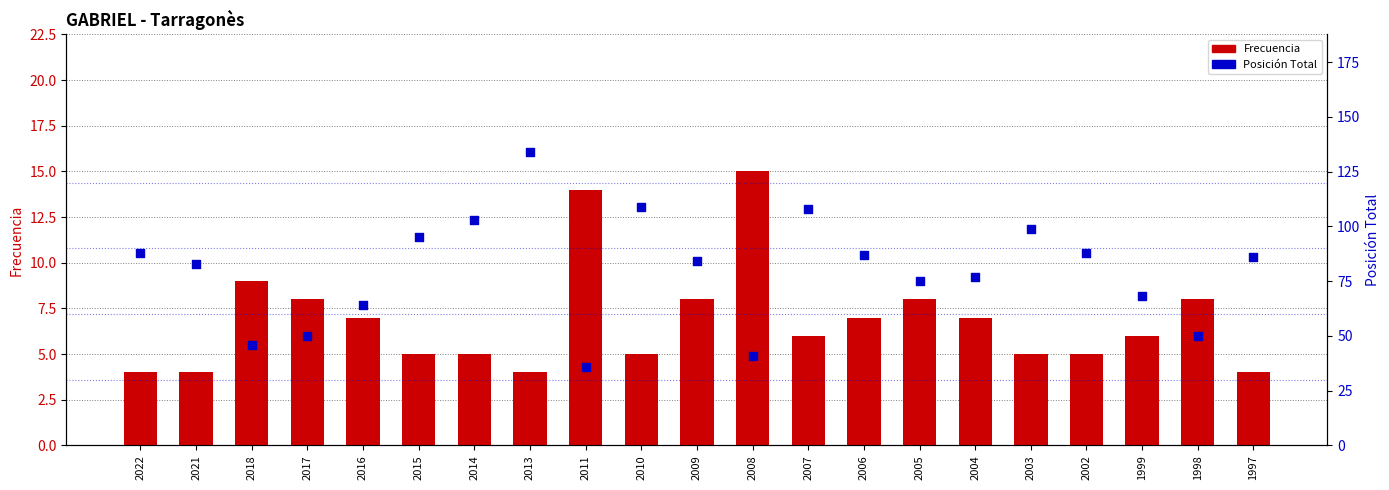

Is the value of Posición Total at 2007 greater than the value of Frecuencia at 2018?

Yes